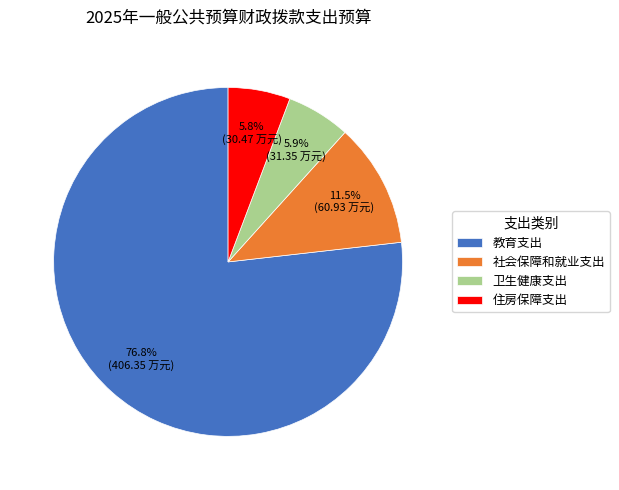

Which has a higher value, 社会保障和就业支出 or 卫生健康支出?

社会保障和就业支出